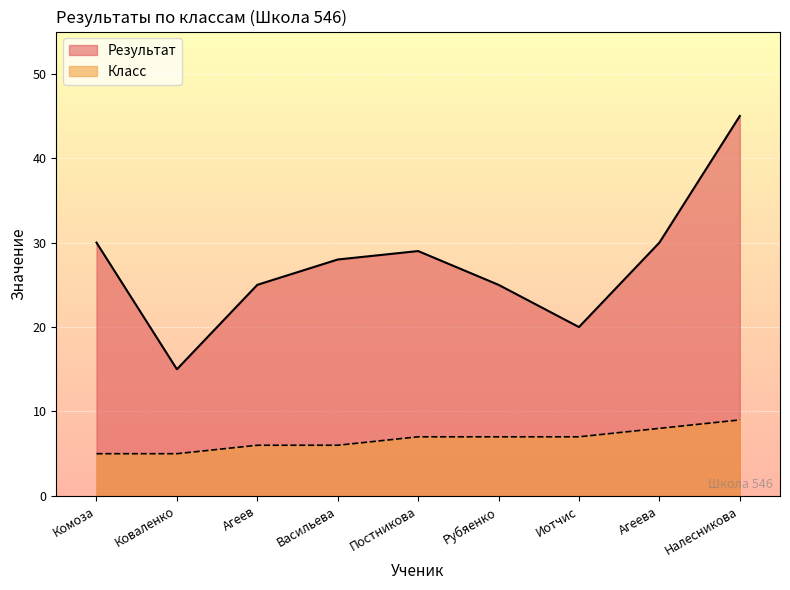

Between Агеев and Рубяенко, which is larger?

Агеев